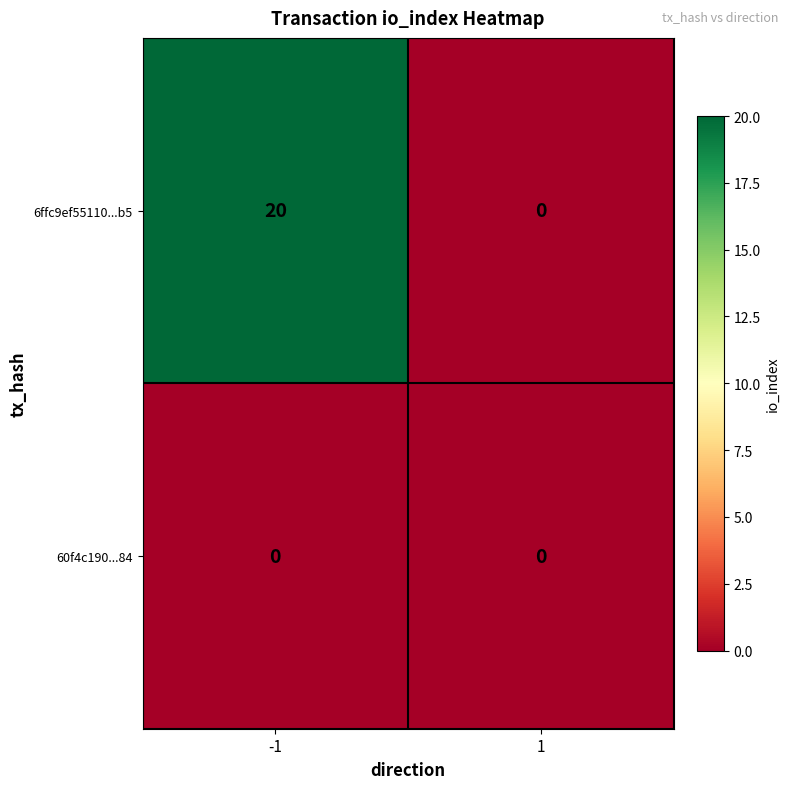

Reading right to left, transcribe all the data shown in this chart.

6ffc9ef55110...b5: 0	20
60f4c190...84: 0	0